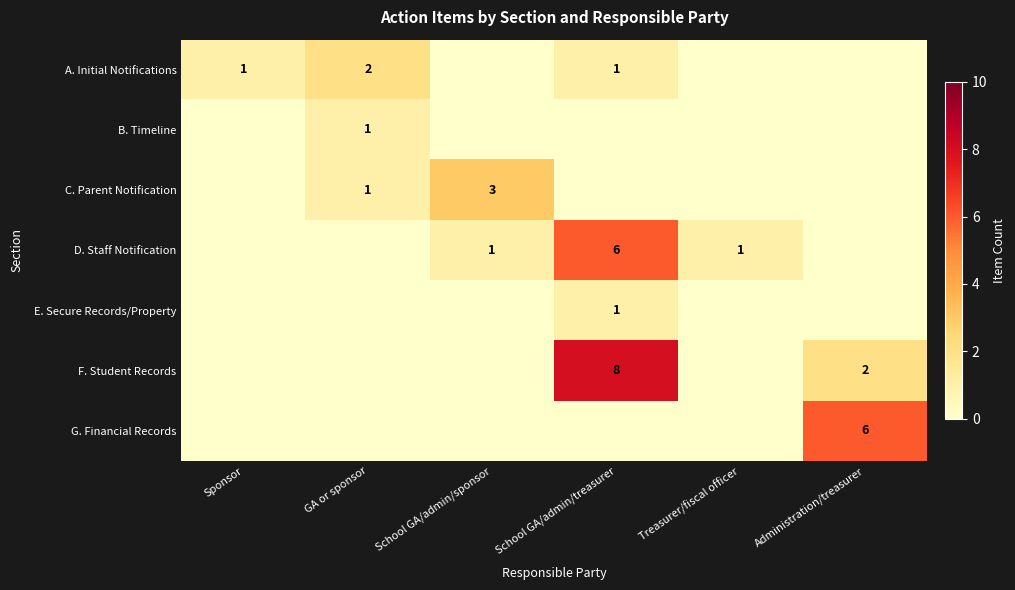

True or false: F. Student Records has a value of 1 at Administration/treasurer.

False